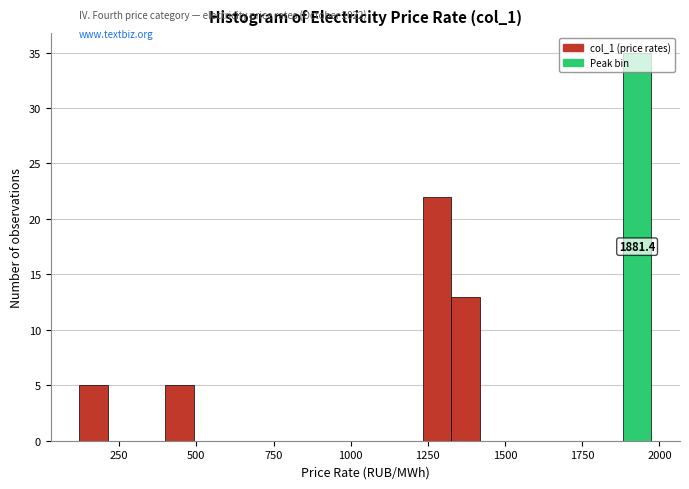

Read against the x-axis, roughly where is the centre of the tallest bar?

1950